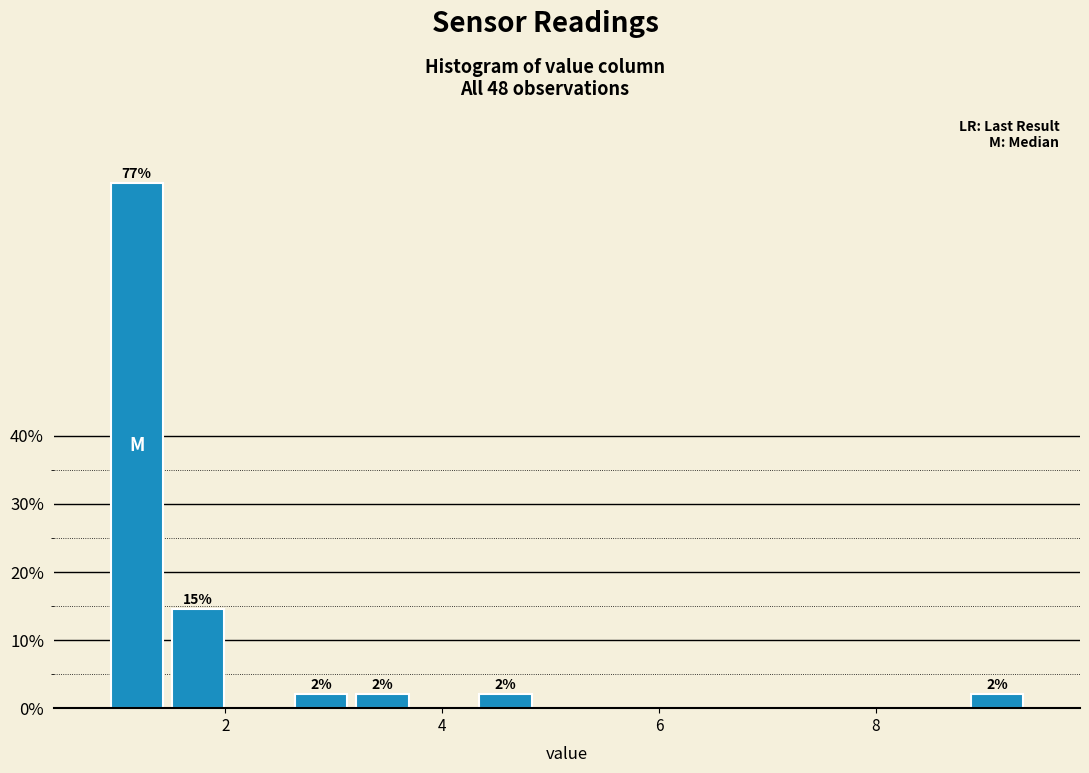

Read against the x-axis, roughly where is the centre of the tallest bar?

1.2